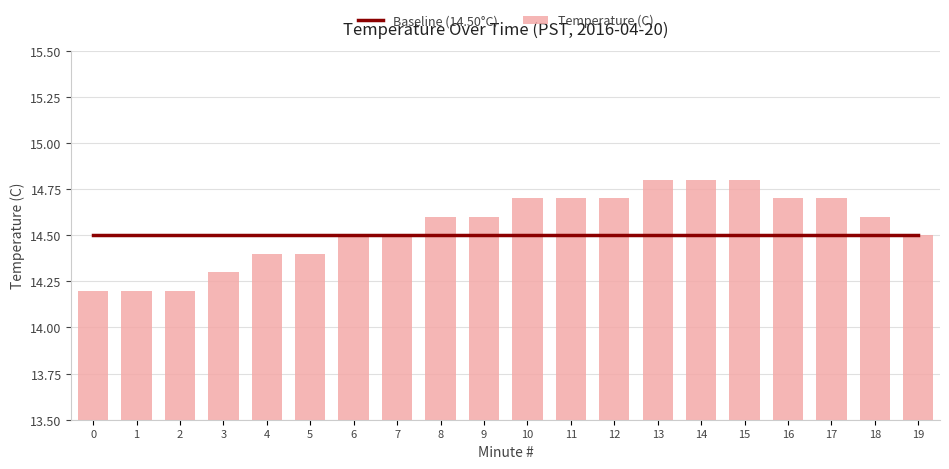

Are the bars grouped side by side (vs. stacked)?

Yes